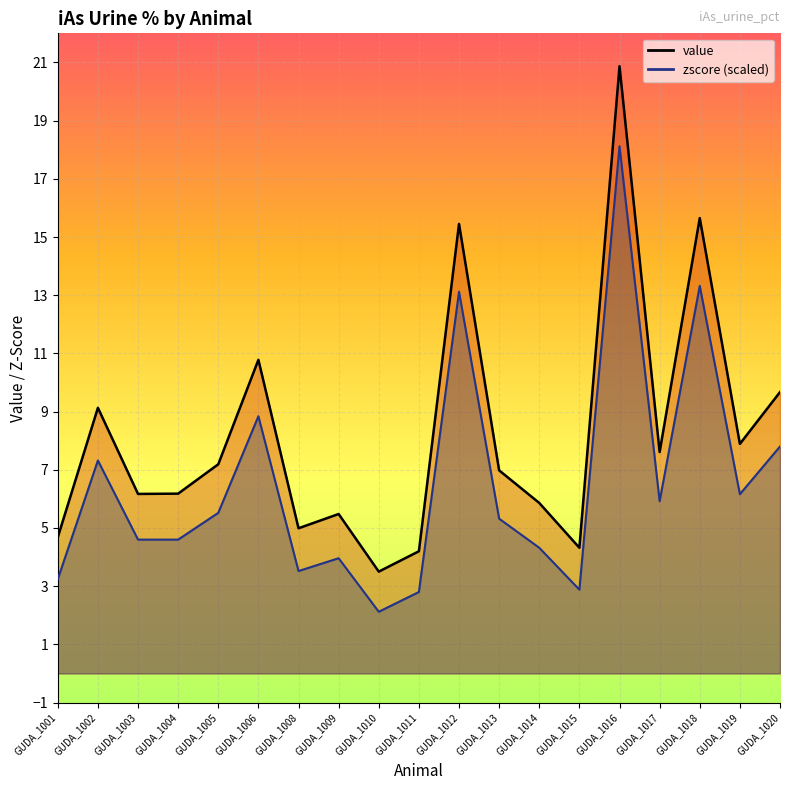

Which label corresponds to the largest value in the chart?

GUDA_1016